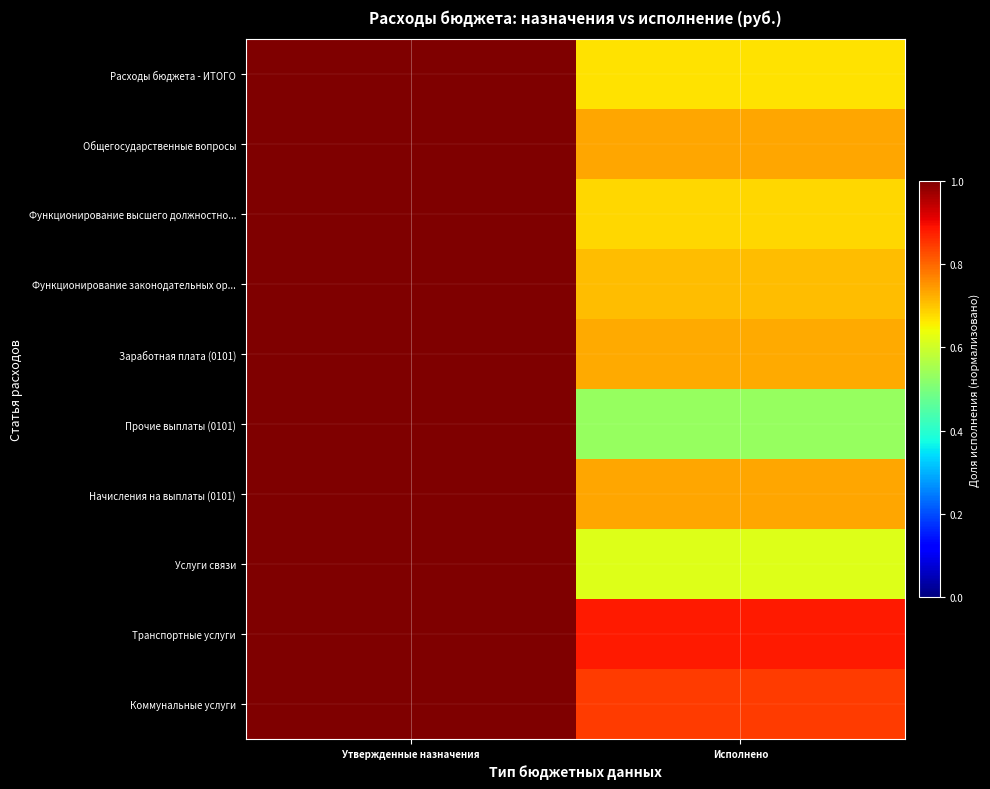

What is the spread (max minus min) of values at Исполнено?

0.4